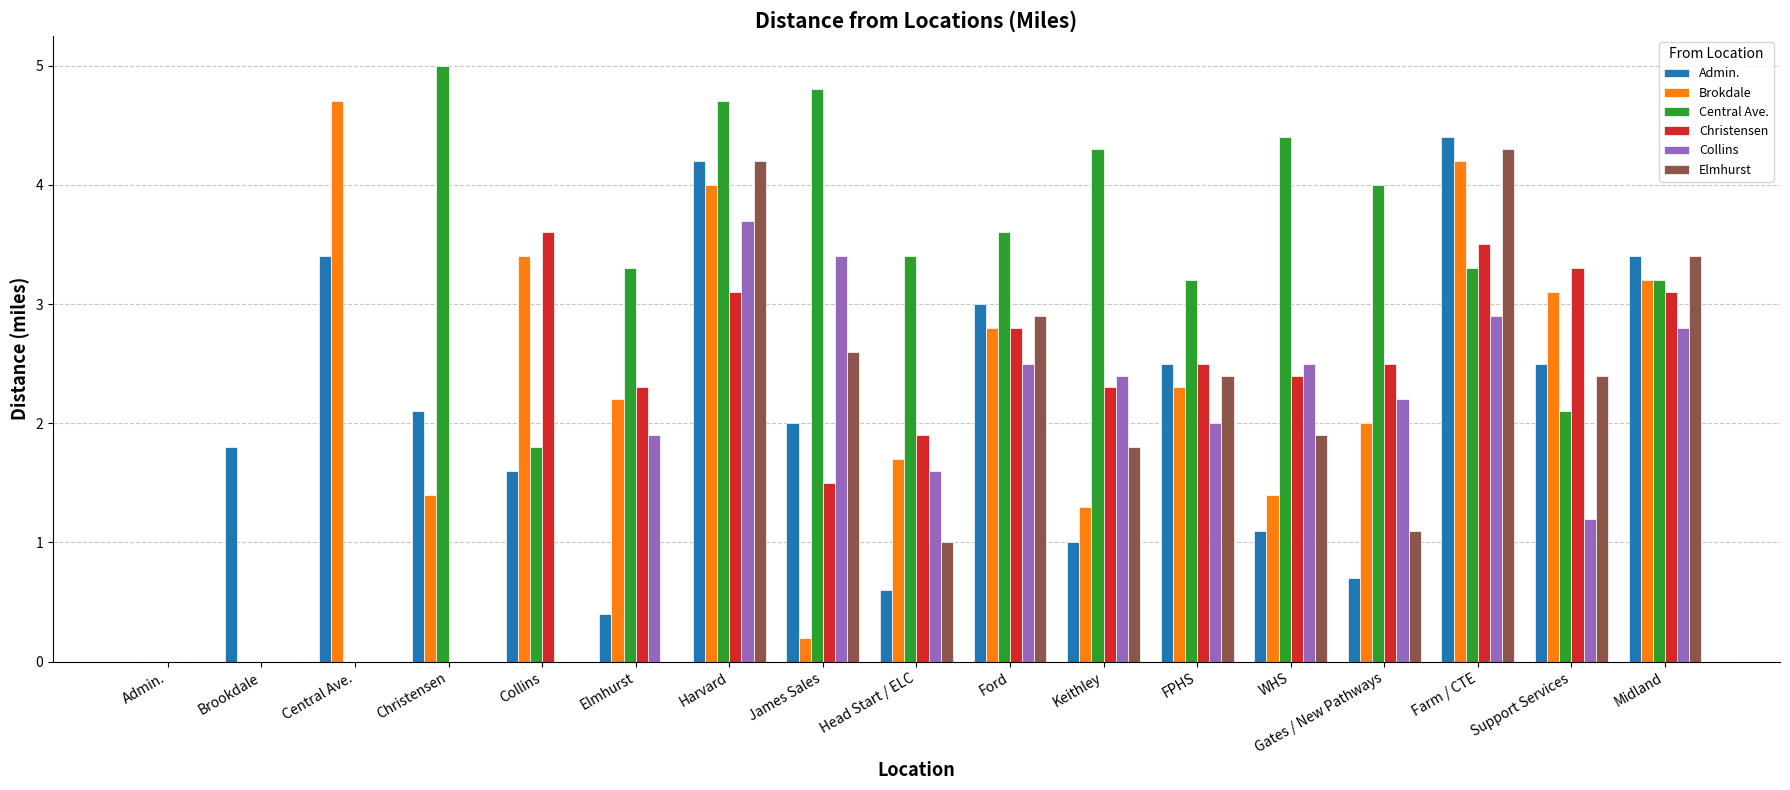

Which series has the widest spread of values?

Central Ave.